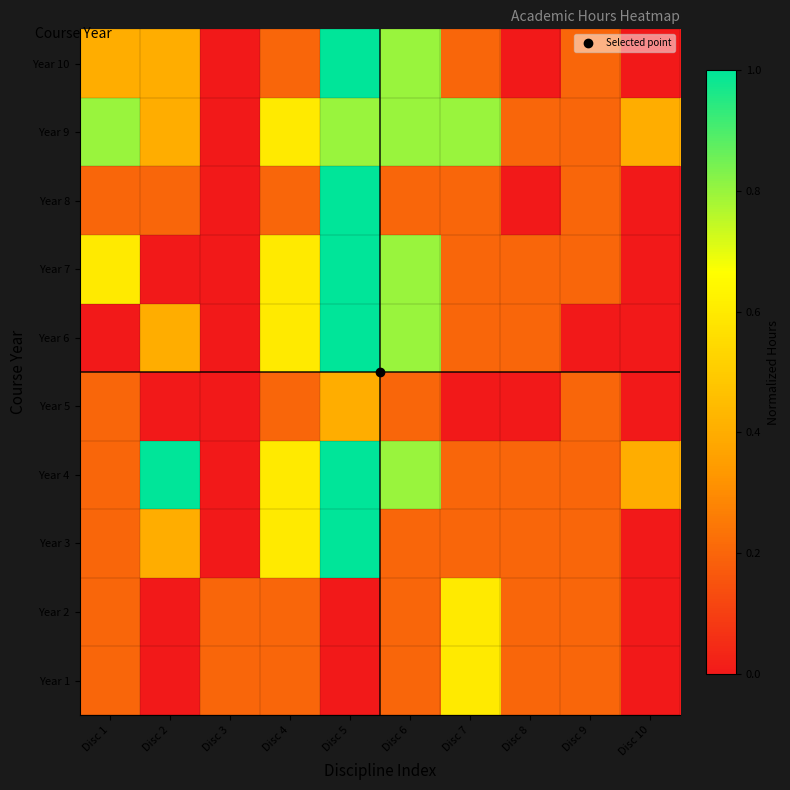

Between Disc 4 and Disc 3, which is larger?

Disc 4